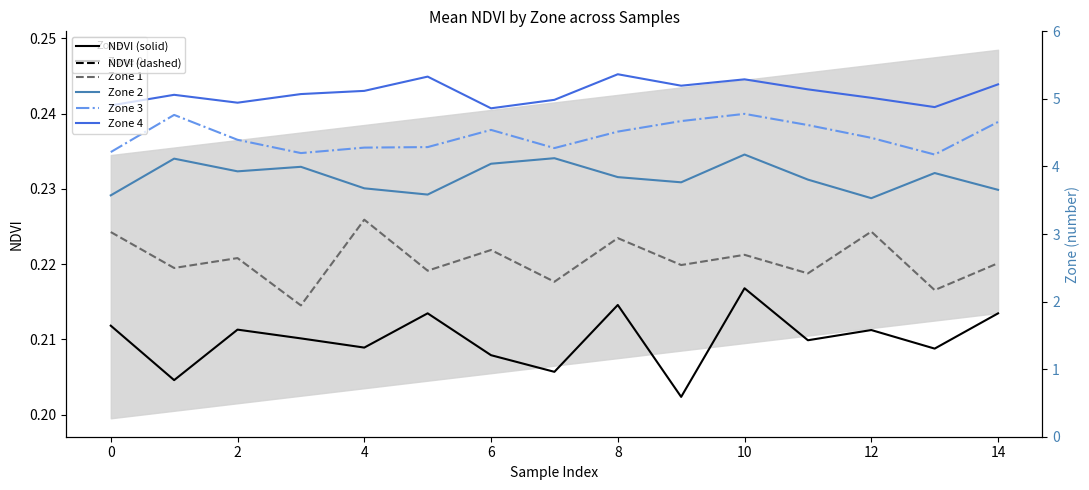

What is the total value across all series at 8?

1.1